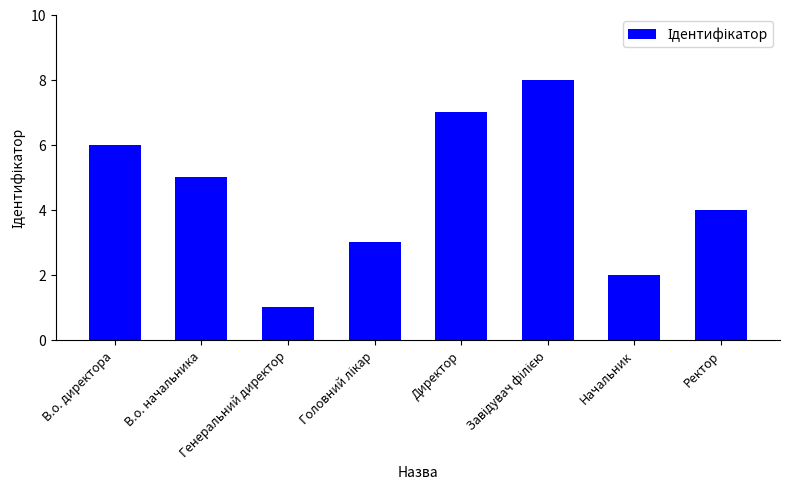

What is the value of the 1st bar from the left?

6